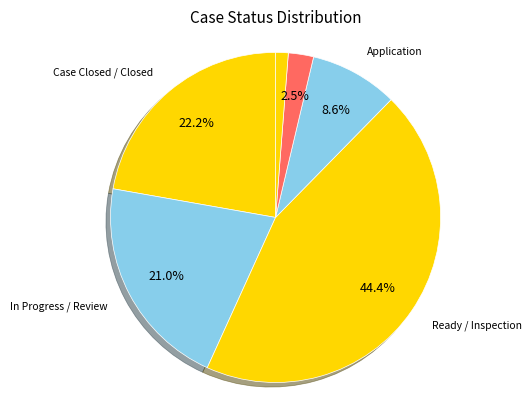

How much of the chart is everything except Application?

91.4%